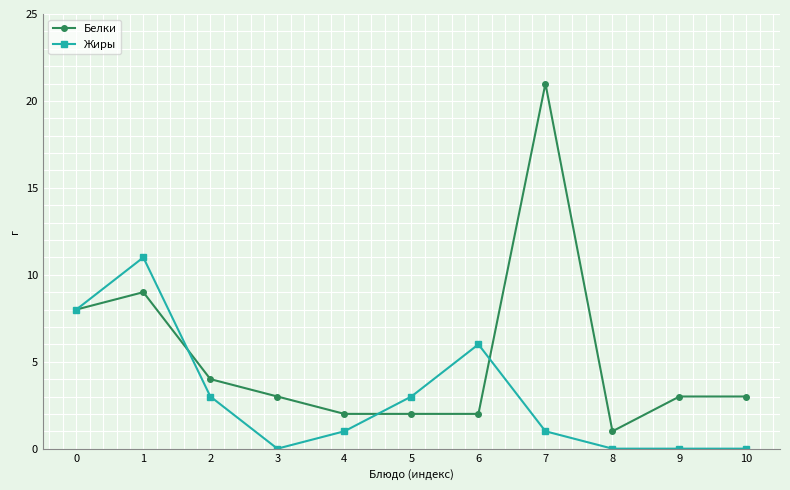

What is the value of the Белки point at the 2nd from the left?

9